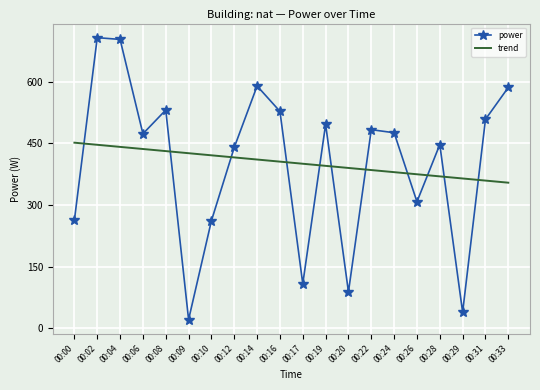

List the series in order of their peak value, highest first.

power, trend